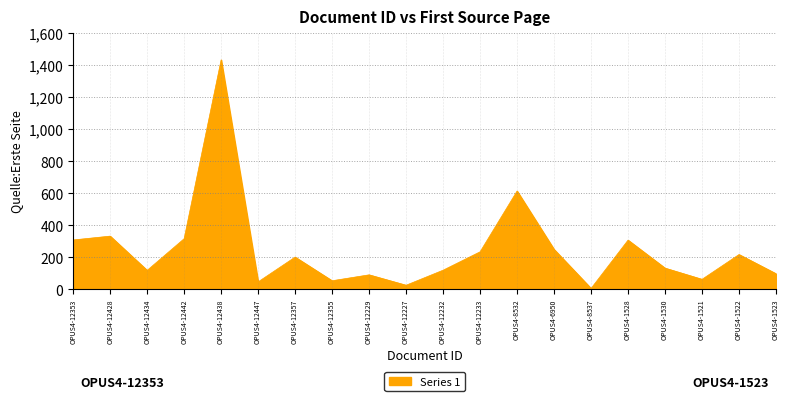

The value at OPUS4-12357 is 200. True or false?

True